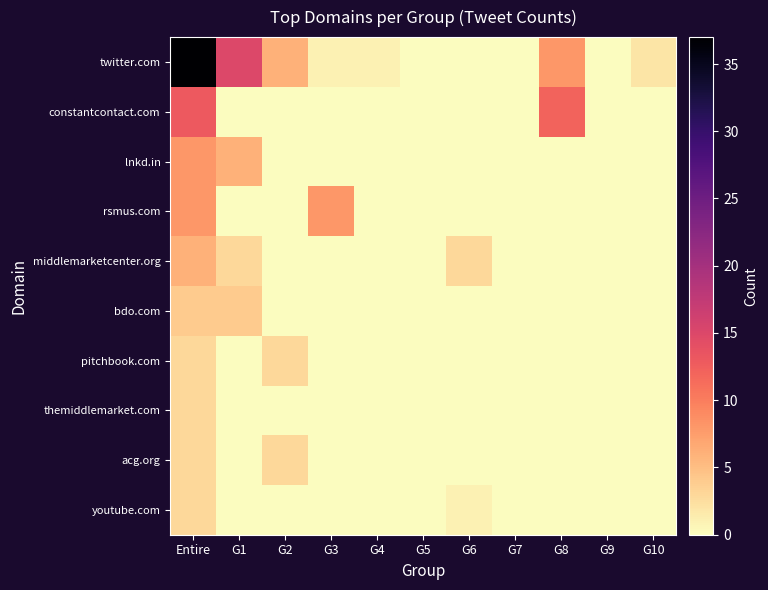

Between G4 and G9, which series saw the biggest shift?

twitter.com